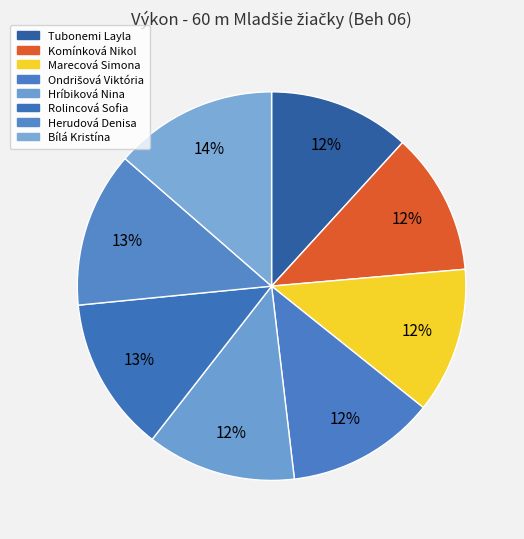

Count the number of slices in the pie.

8